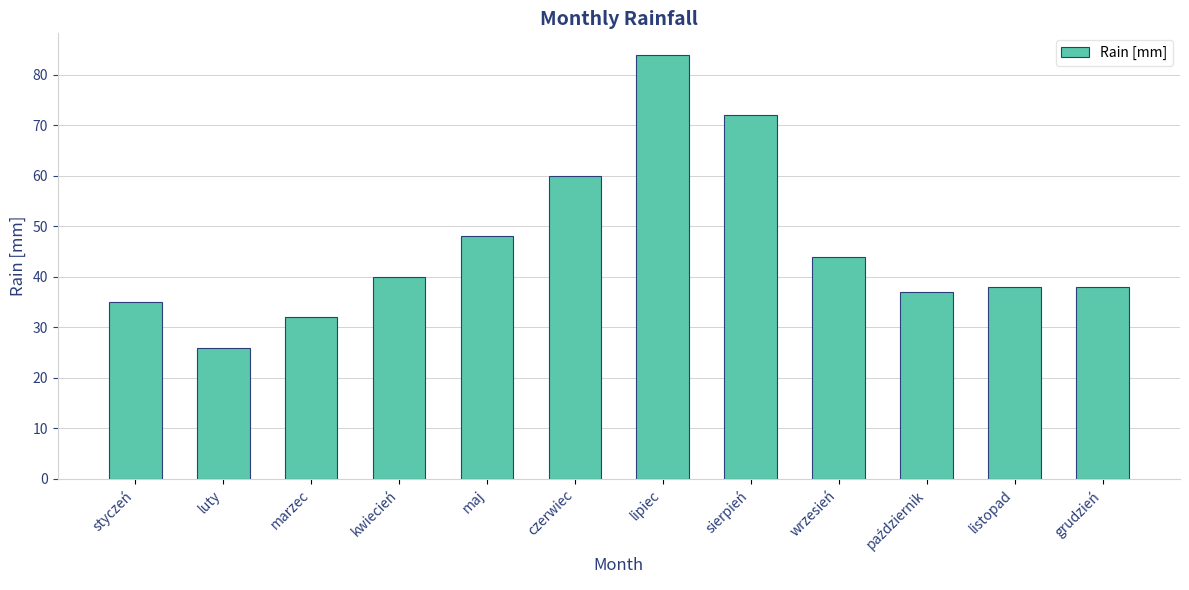

Reading left to right, extract all data points from this chart.

35	26	32	40	48	60	84	72	44	37	38	38